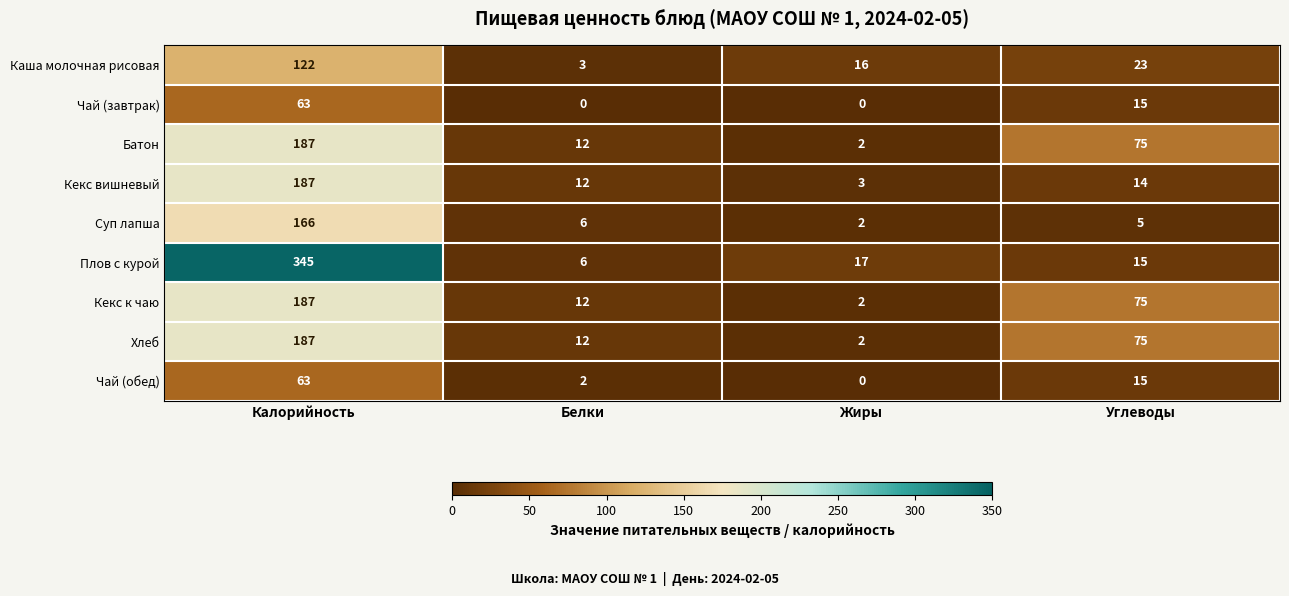

What is the maximum value for Чай (завтрак)?

63